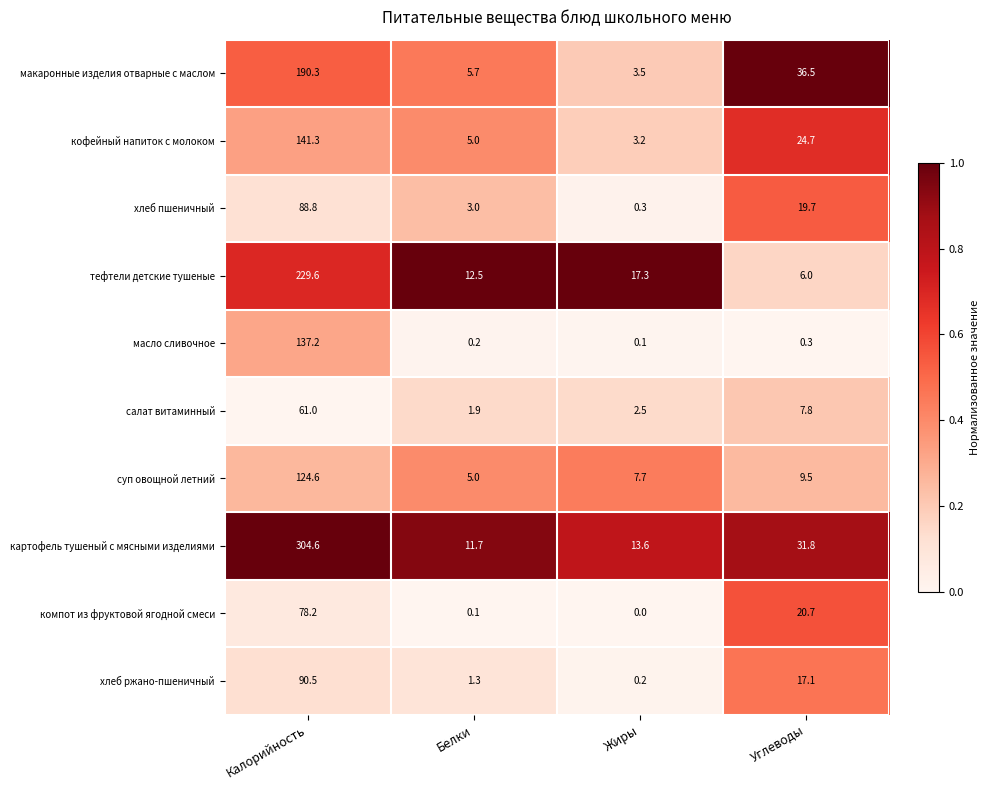

Which series has the largest range (max minus min)?

картофель тушеный с мясными изделиями